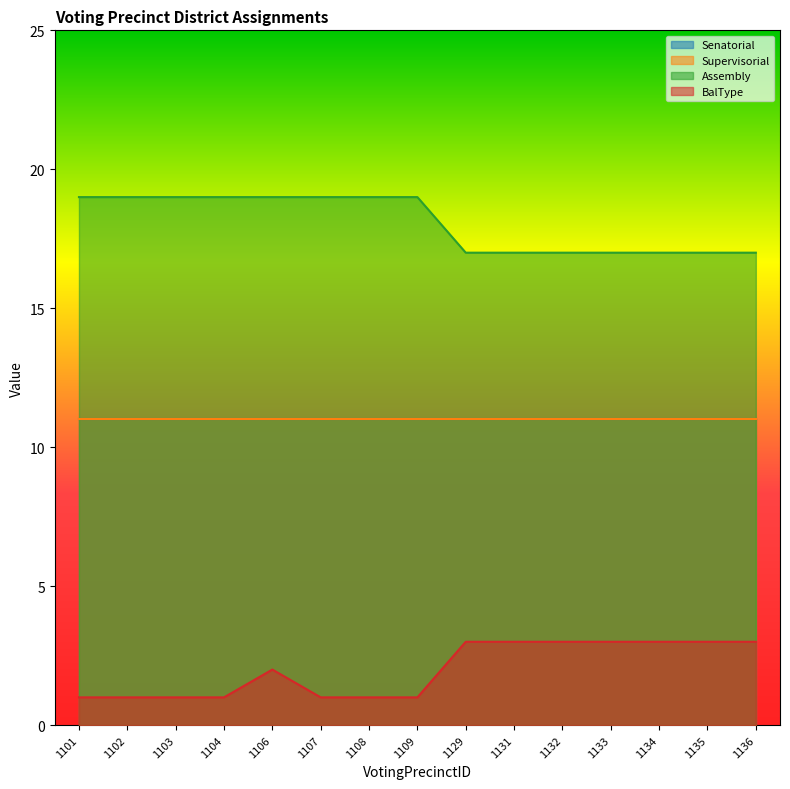

Does the chart display data point markers on the line(s)?

No